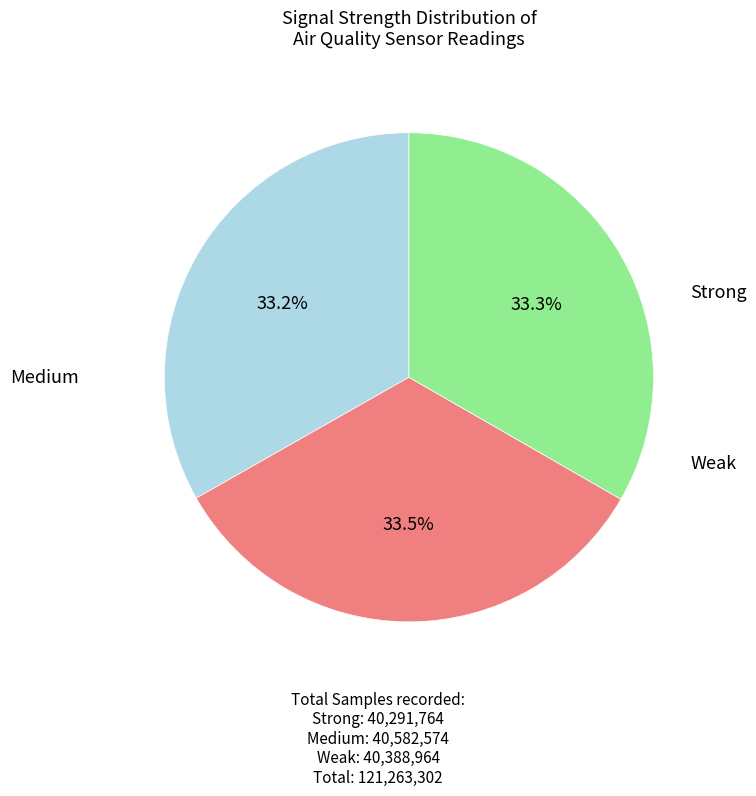

Is there a majority slice in this chart?

No